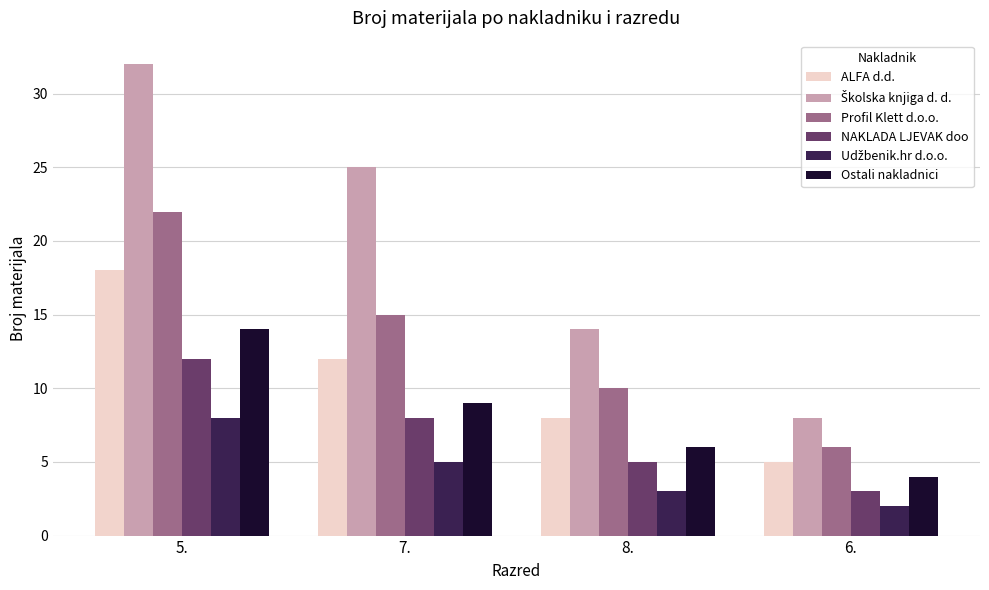

Where is NAKLADA LJEVAK doo nearest to the value 7?

7.